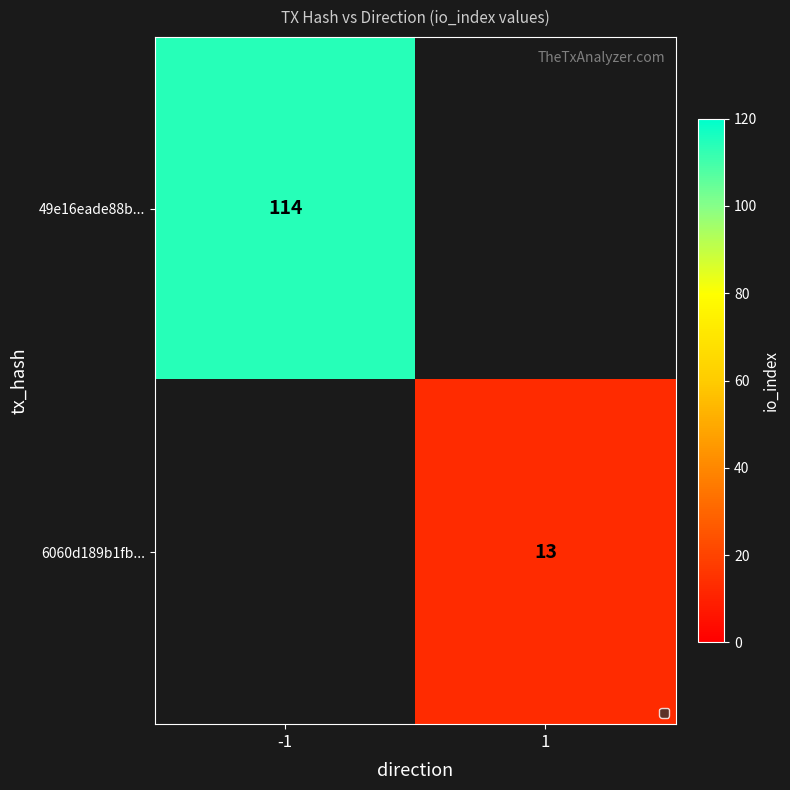

Is the value of 49e16eade88b... at -1 greater than the value of 6060d189b1fb... at 1?

Yes